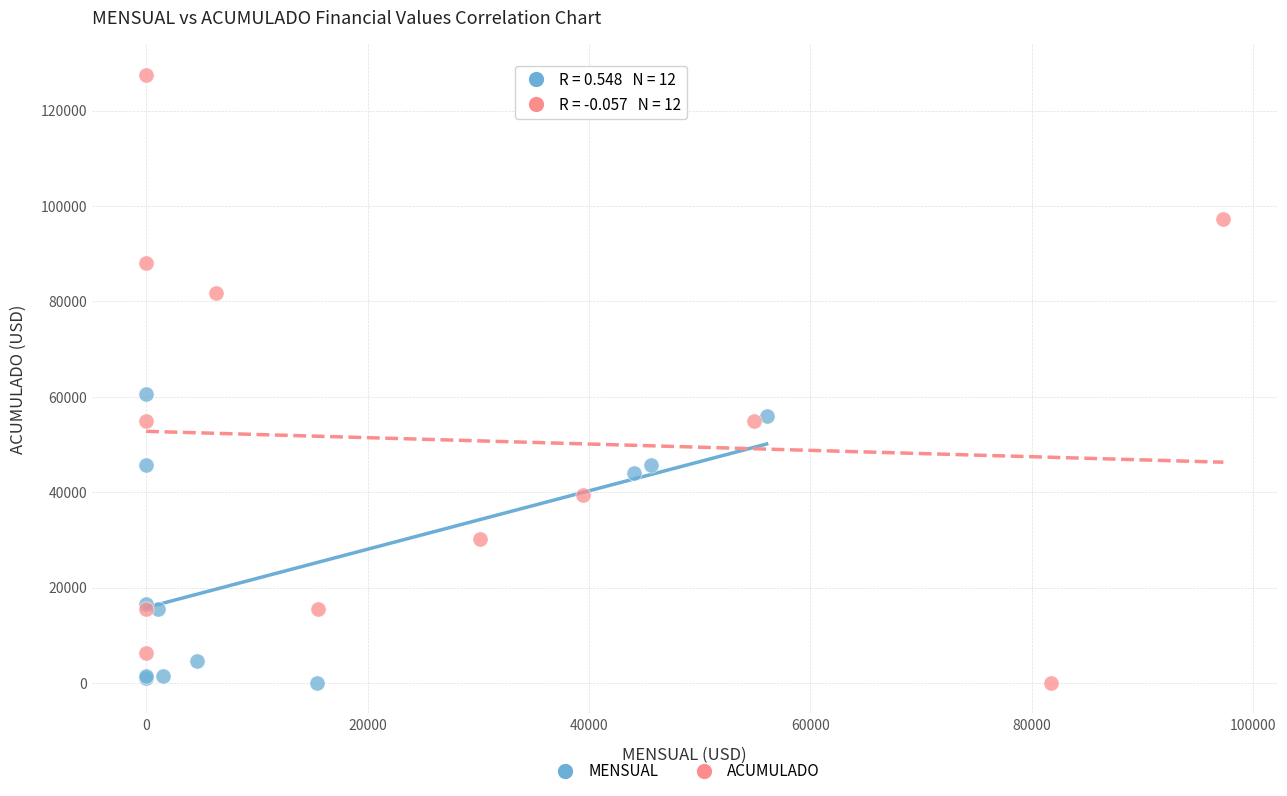

Which series has the widest spread of Y values?

ACUMULADO